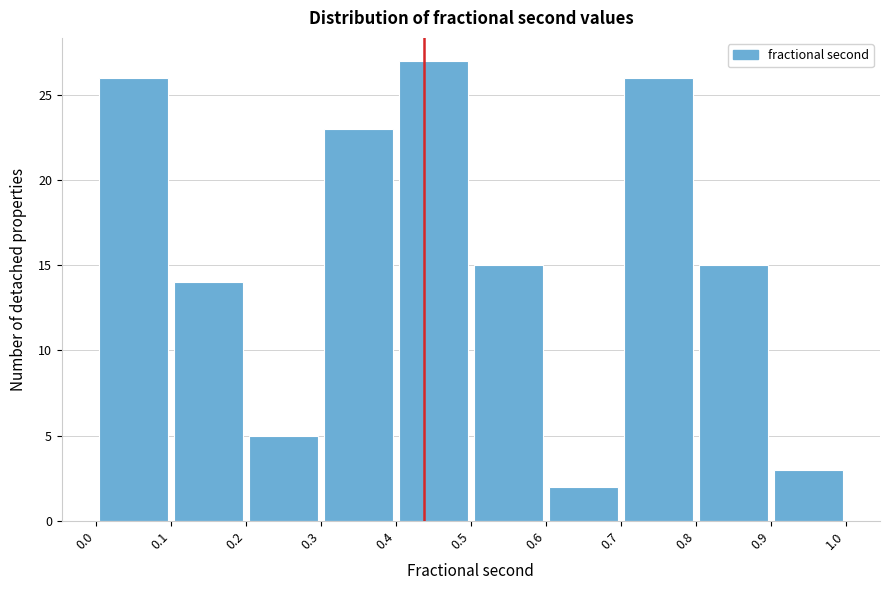

Reading left to right, transcribe this chart: for each bar, give the range it covers on the x-axis and its height. The values are not printed on the chart, so give them approximately, as read against the axis.

0.0 to 0.1: 26
0.1 to 0.2: 14
0.2 to 0.3: 5
0.3 to 0.4: 23
0.4 to 0.5: 27
0.5 to 0.6: 15
0.6 to 0.7: 2
0.7 to 0.8: 26
0.8 to 0.9: 15
0.9 to 1.0: 3